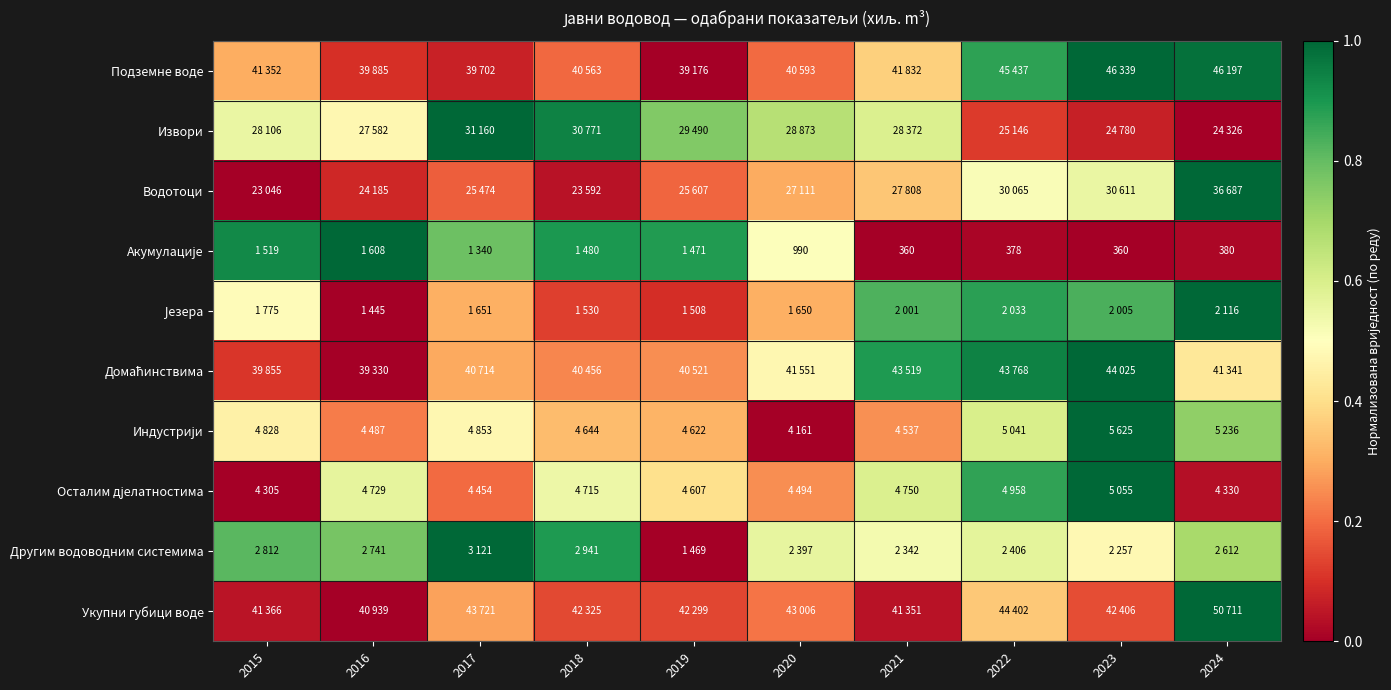

True or false: Водотоци has a value of 0.1 at 2016.

True